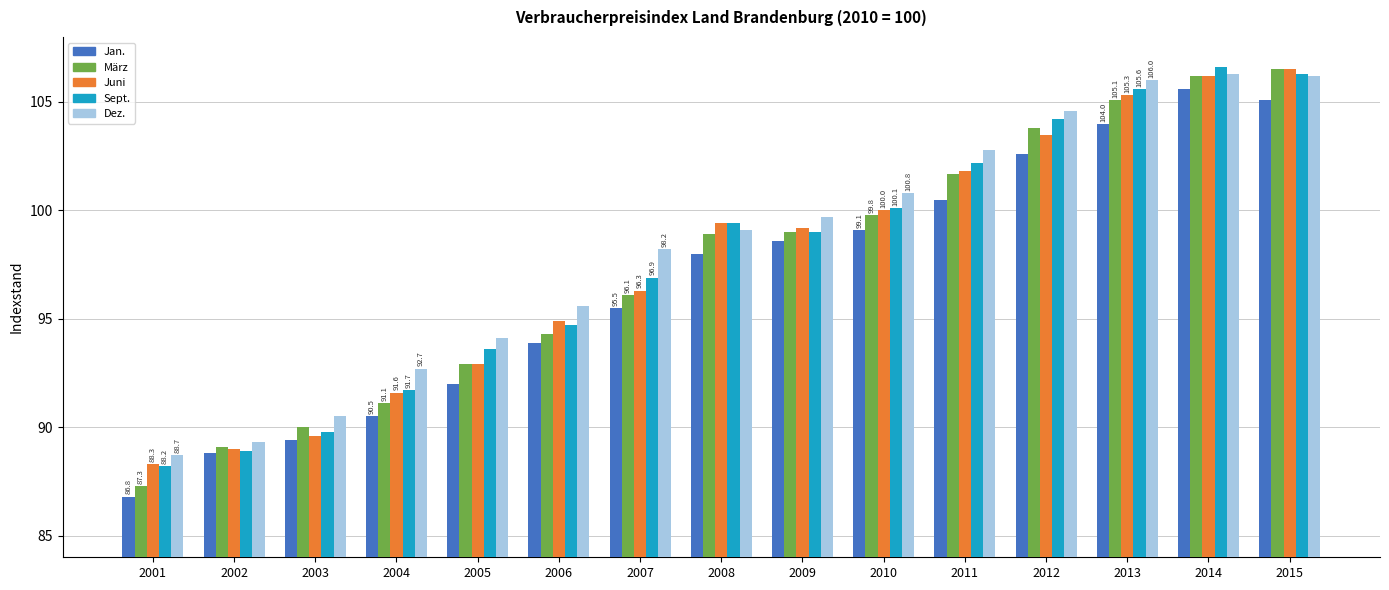

What are all the series names shown in the legend?

Jan., März, Juni, Sept., Dez.